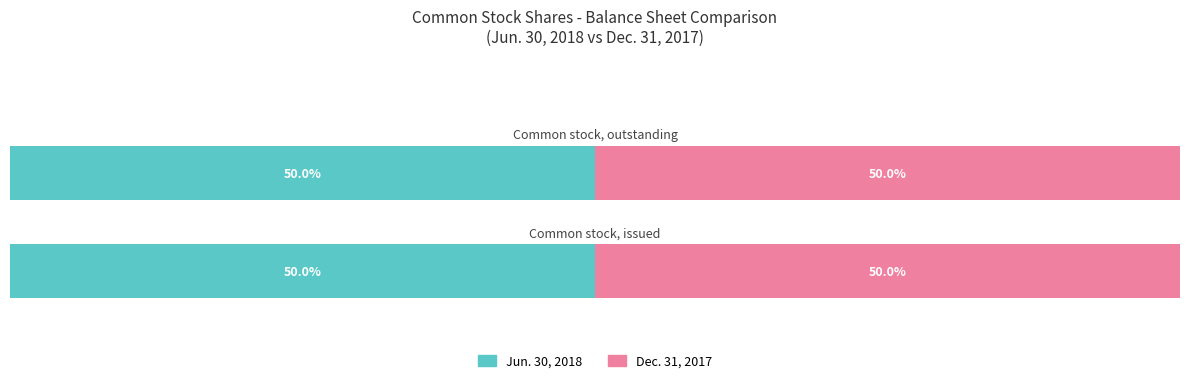

What is the difference between the Dec. 31, 2017 values at Common stock, outstanding and Common stock, issued?

3513986